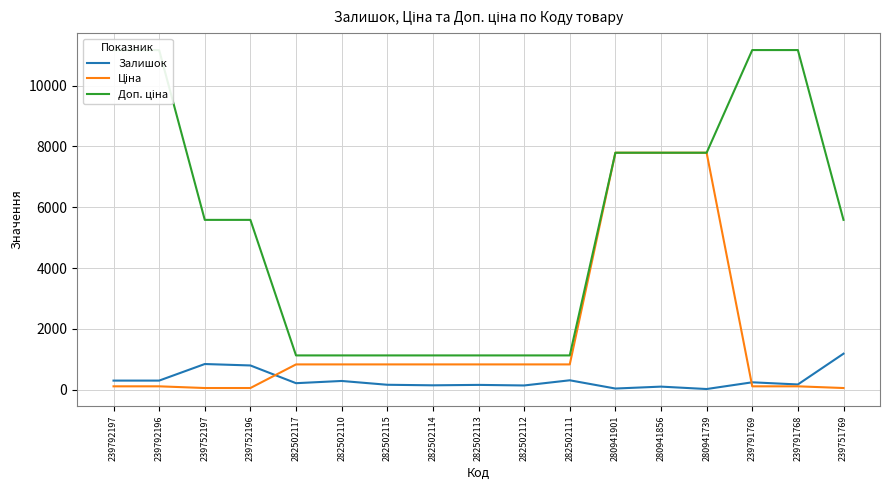

What is the label of the 17th point from the left?

239751769